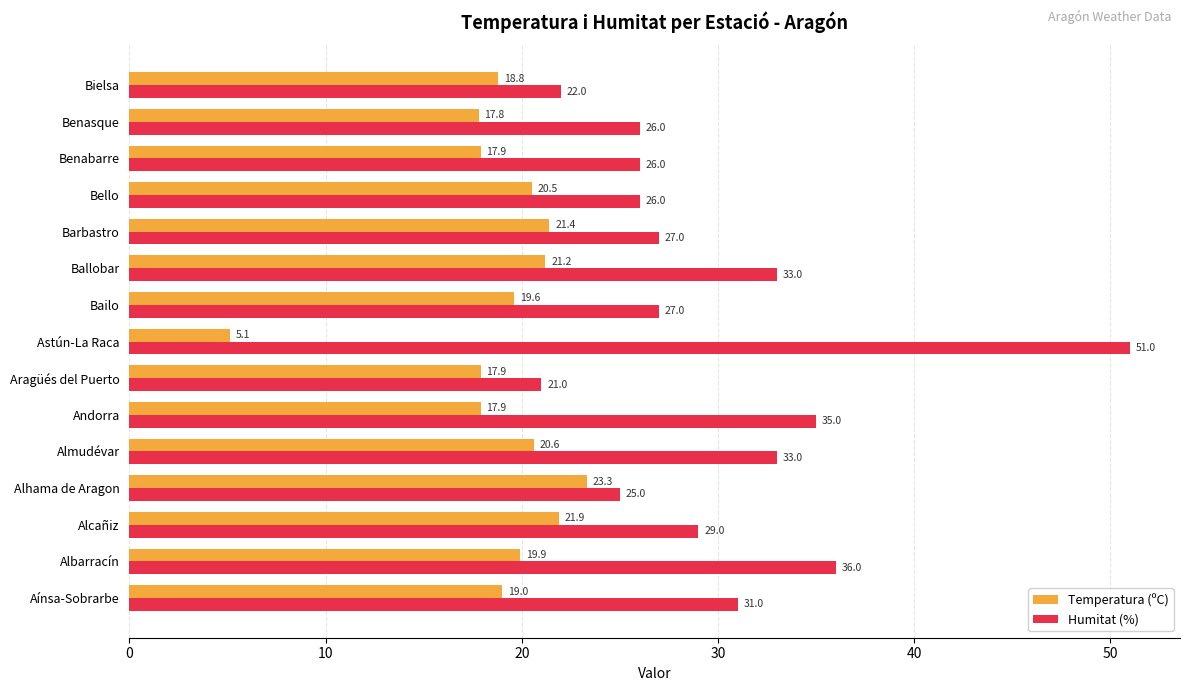

List the series in order of their peak value, lowest first.

Temperatura (ºC), Humitat (%)